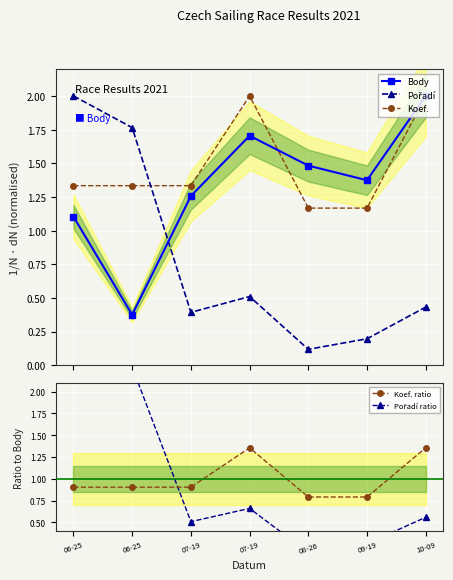

Between 09-19 and 06-25, which is larger?

09-19